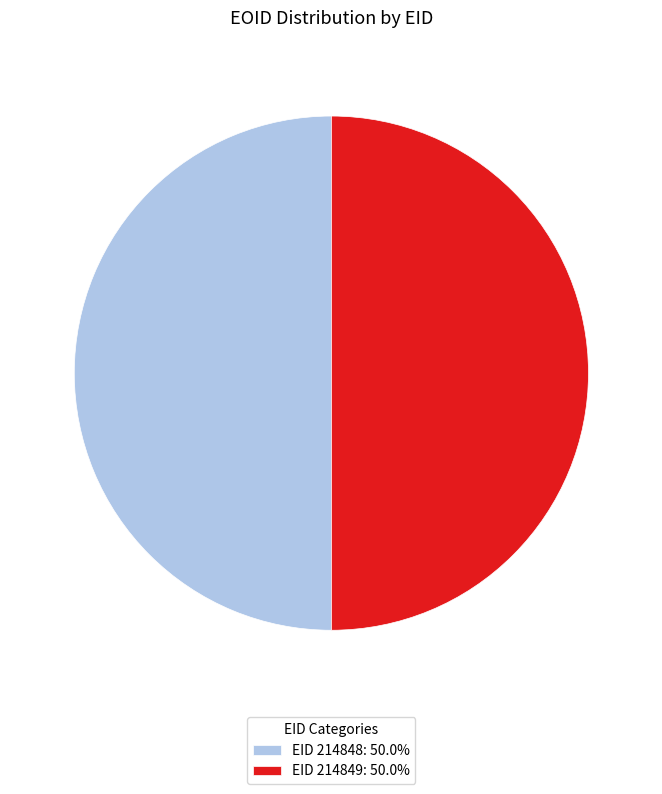

Approximately how many times larger is the value at EID 214849: 50.0% compared to EID 214848: 50.0%?

1.0